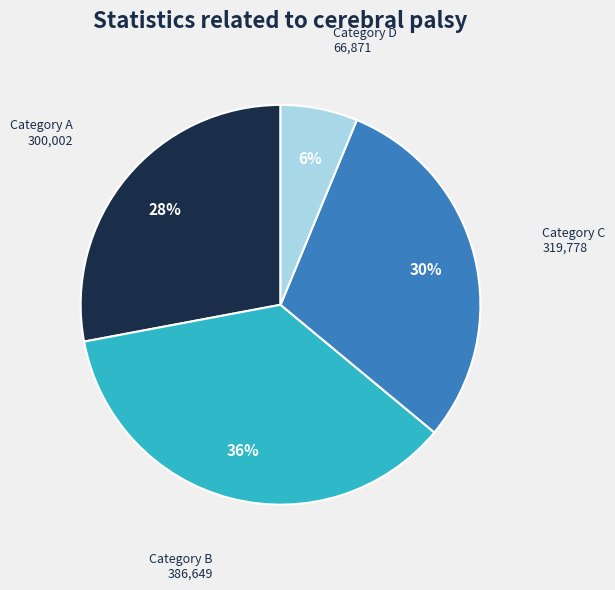

To the nearest percent, what percentage of the pie is Category B 386,649?

36%